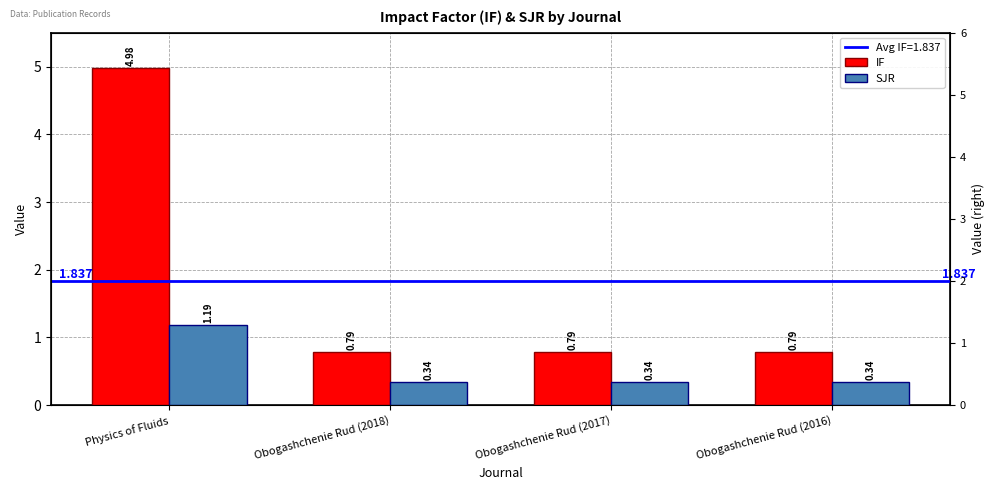

Count the number of categories in the chart.

4